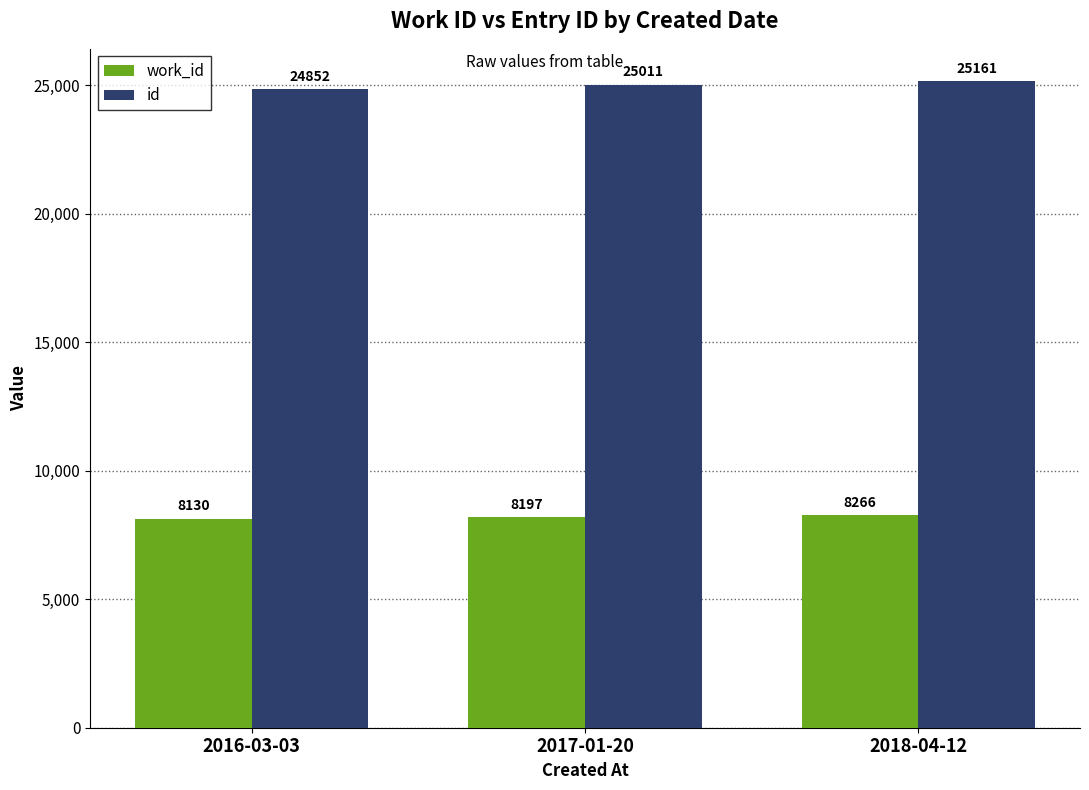

The work_id series shows 2896 at 2018-04-12. True or false?

False